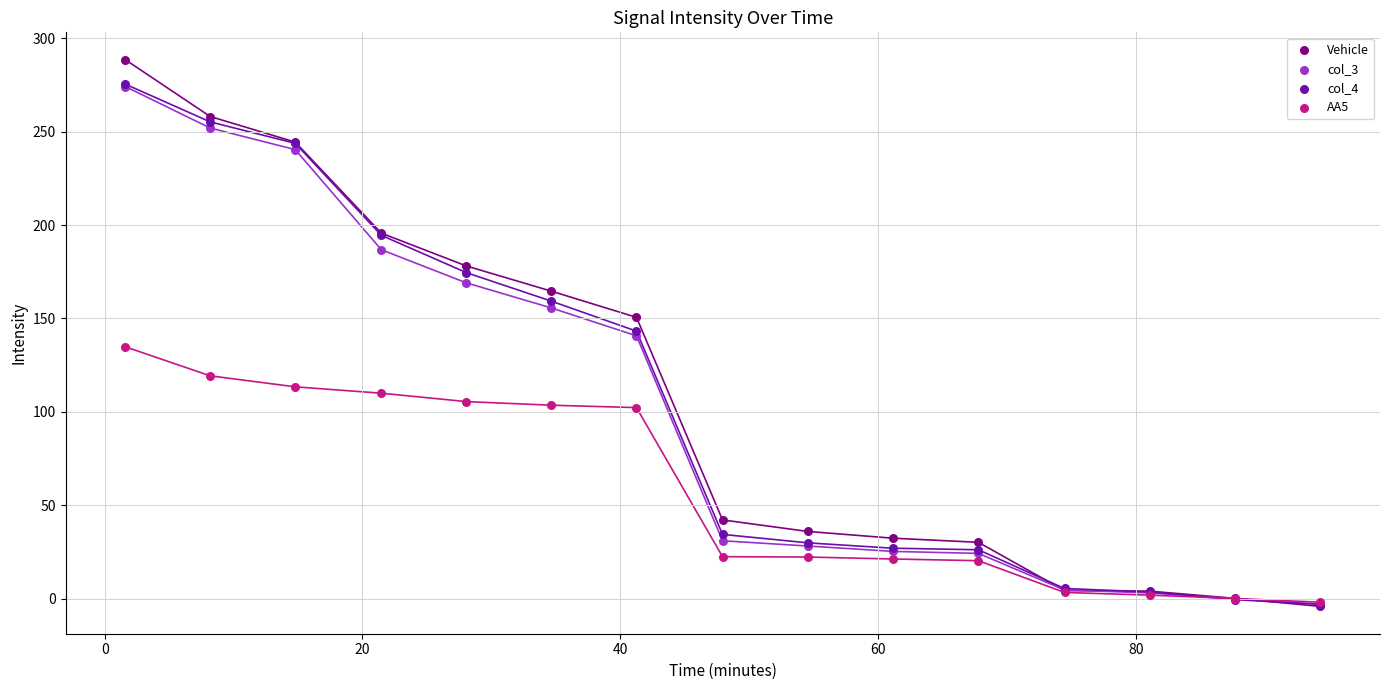

What are all the series names shown in the legend?

Vehicle, col_3, col_4, AA5